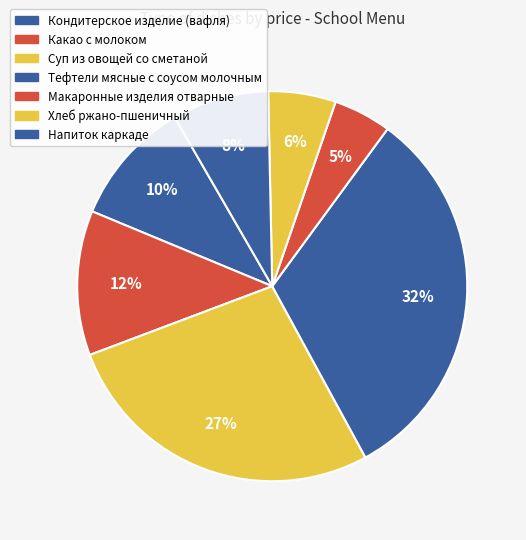

Is it true that Хлеб ржано-пшеничный is 19% of the pie?

False